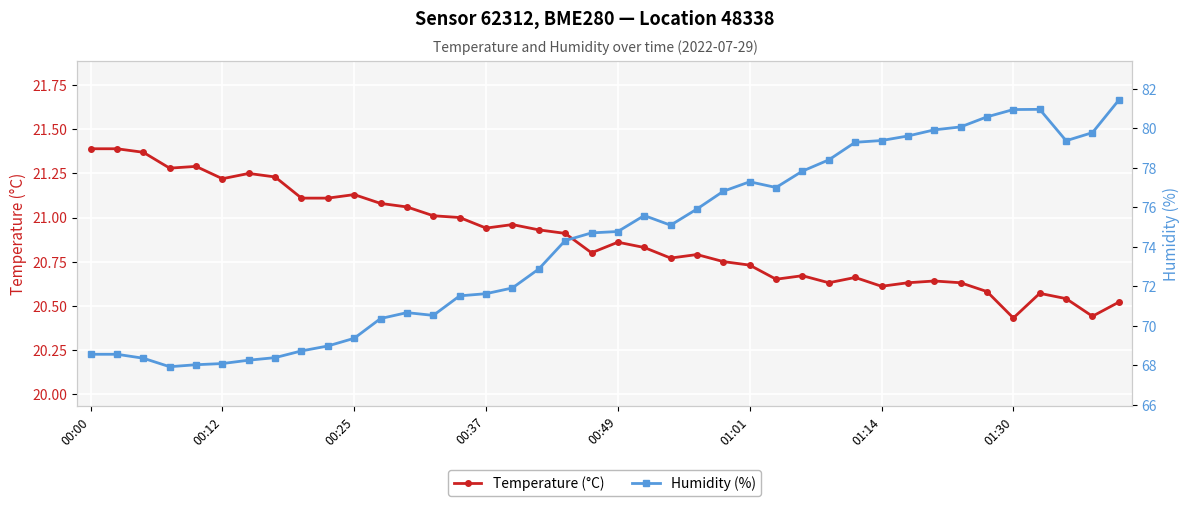

True or false: Temperature (°C) has more than 1 points higher than both neighbors.

True